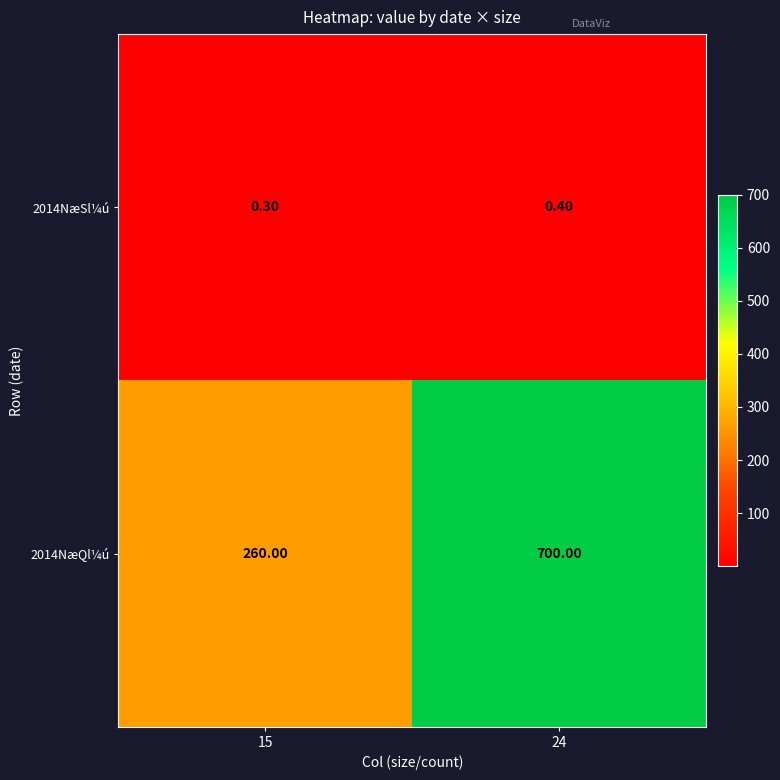

Which series has the largest total across all categories?

2014NæQl¼ú